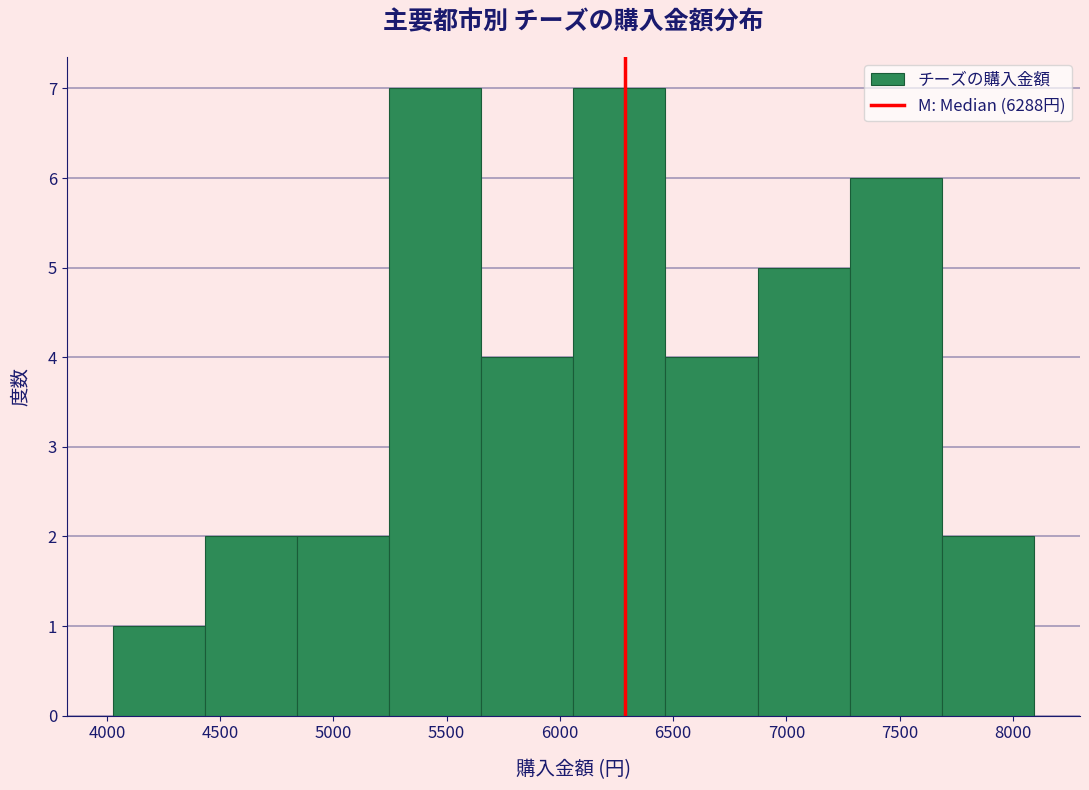

Reading left to right, transcribe this chart: for each bar, give the range it covers on the x-axis and its height. Neither the bar edges nor the heights are printed on the chart, so give them approximately, as read against the axes.

4050 to 4450: 1
4450 to 4850: 2
4850 to 5250: 2
5250 to 5650: 7
5650 to 6050: 4
6050 to 6450: 7
6450 to 6850: 4
6850 to 7300: 5
7300 to 7700: 6
7700 to 8100: 2